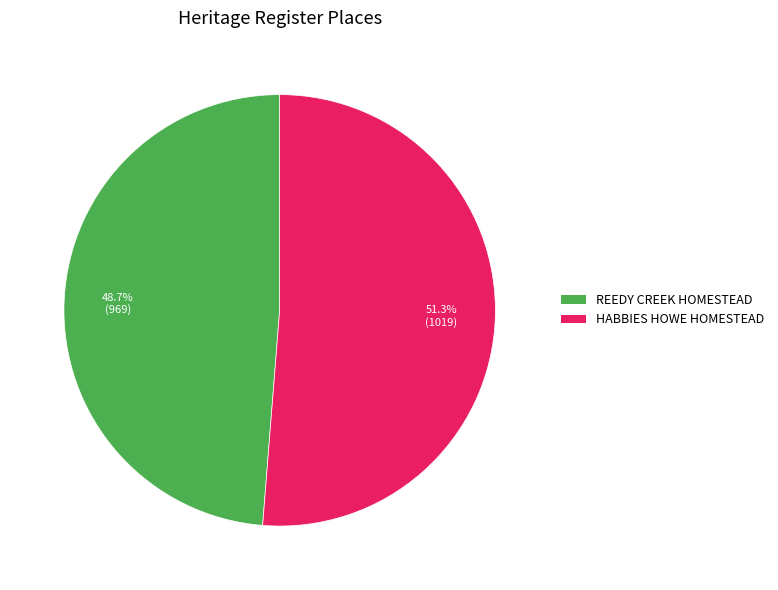

Which category has the smallest portion of the pie?

REEDY CREEK HOMESTEAD